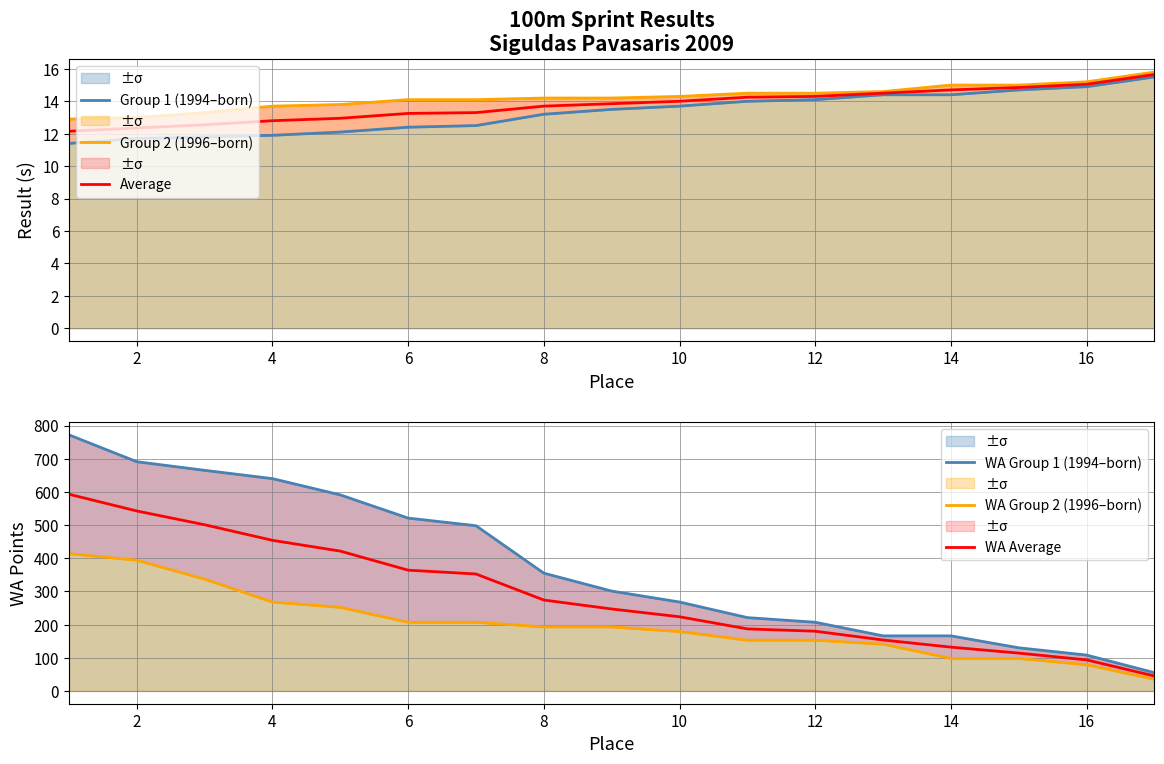

What is the difference between the maximum and minimum values in the WA Group 1 (1994–born) series?

717.0